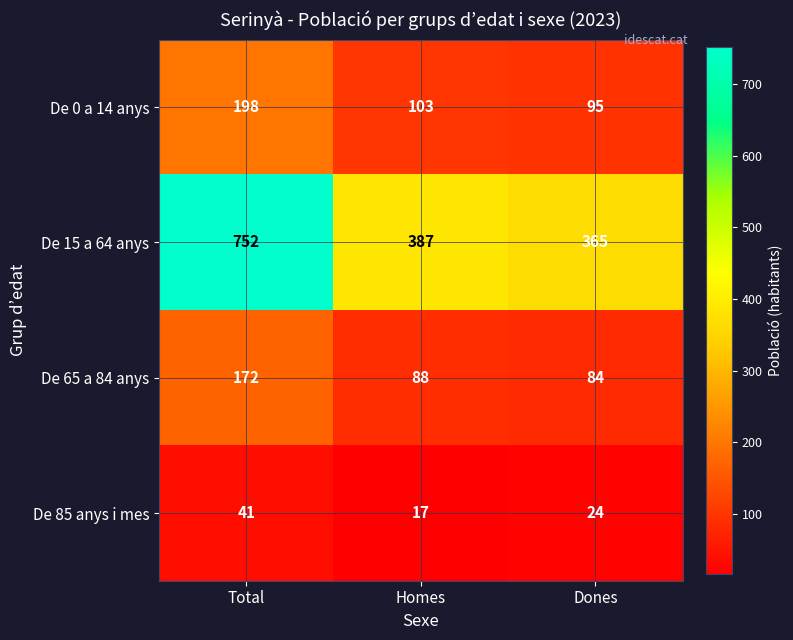

Is it true that De 0 a 14 anys equals 41 at Dones?

False